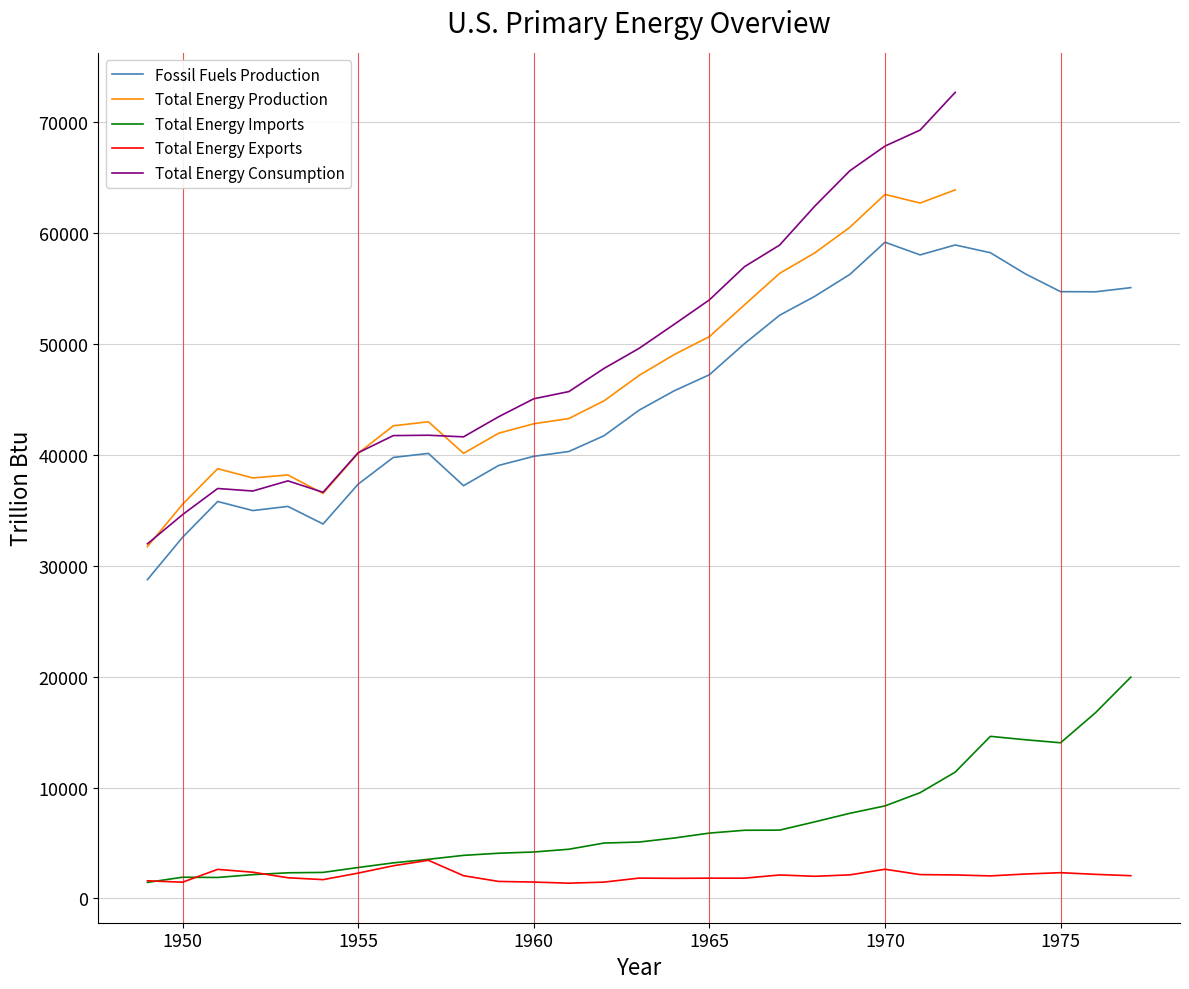

What is the difference between the maximum and minimum values in the Total Energy Consumption series?

40692.3